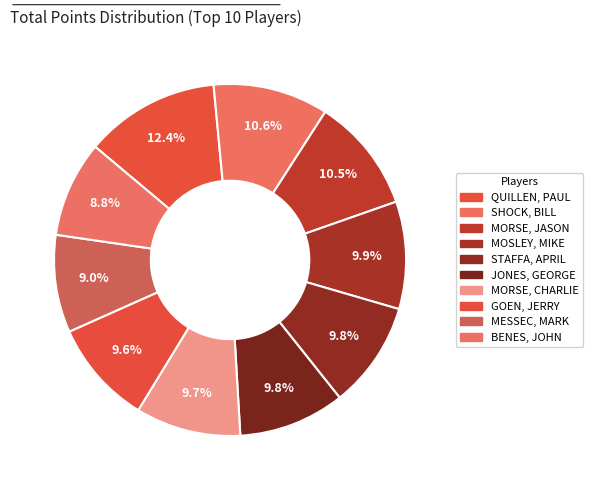

True or false: MORSE, JASON accounts for 11% of the total.

True